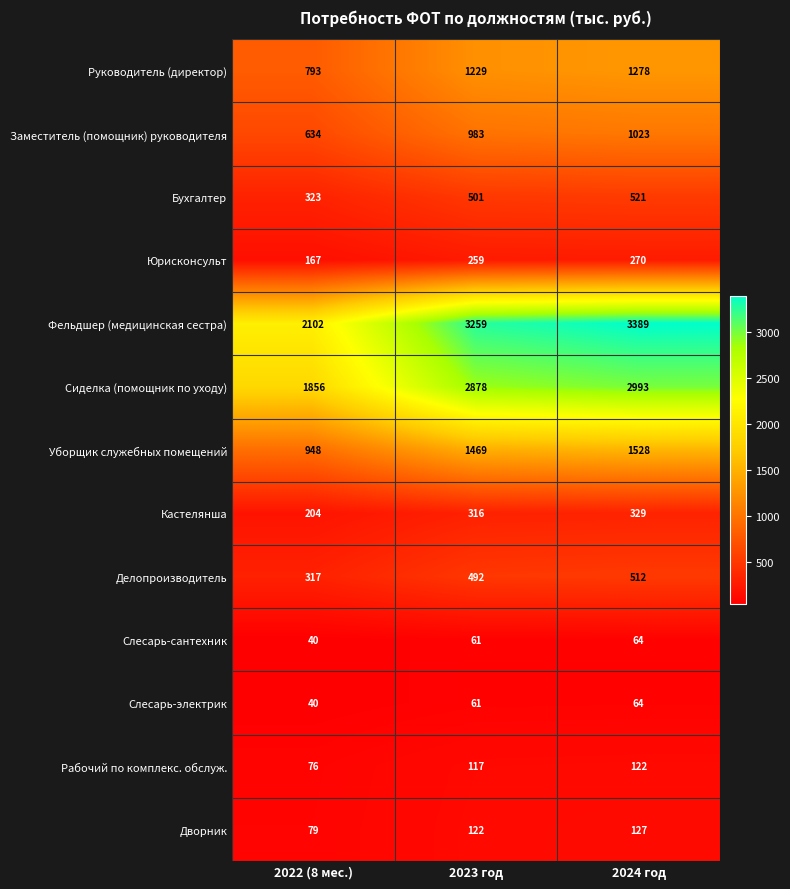

Rank the categories by Дворник value from highest to lowest.

2024 год, 2023 год, 2022 (8 мес.)